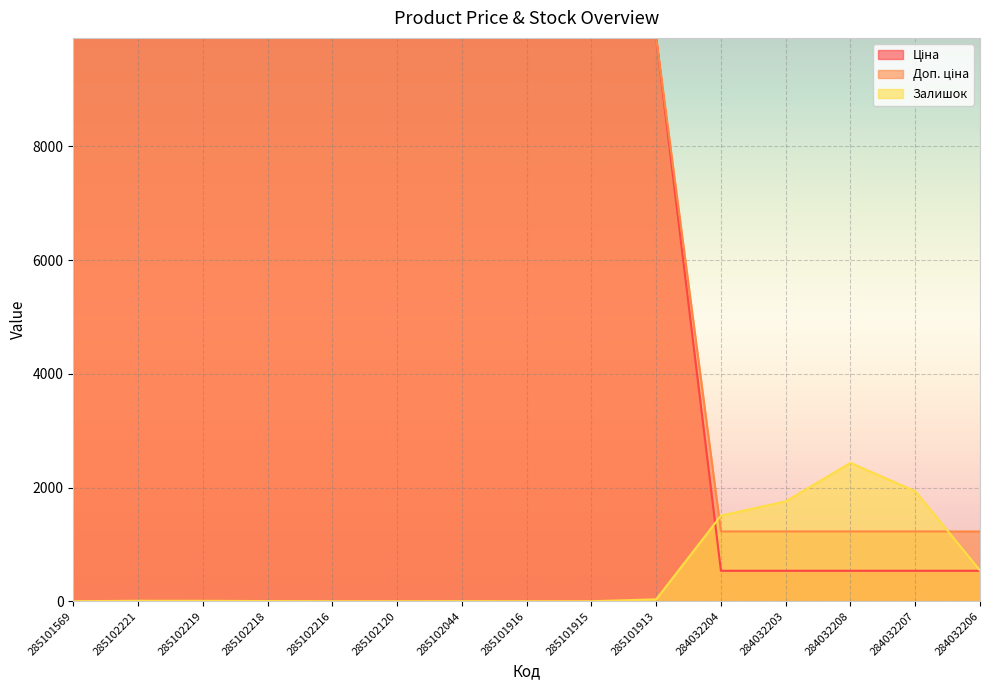

True or false: Доп. ціна and Ціна cross at least once.

False